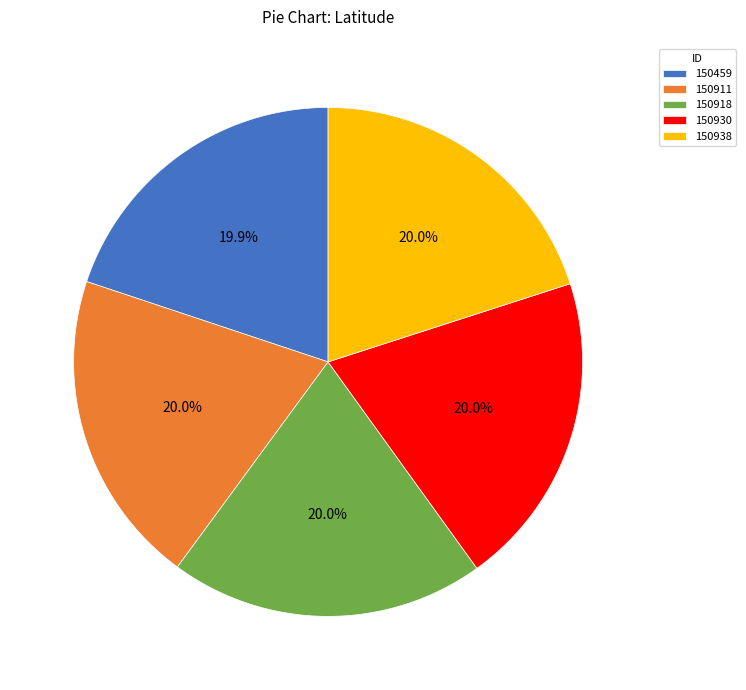

Count the number of slices in the pie.

5